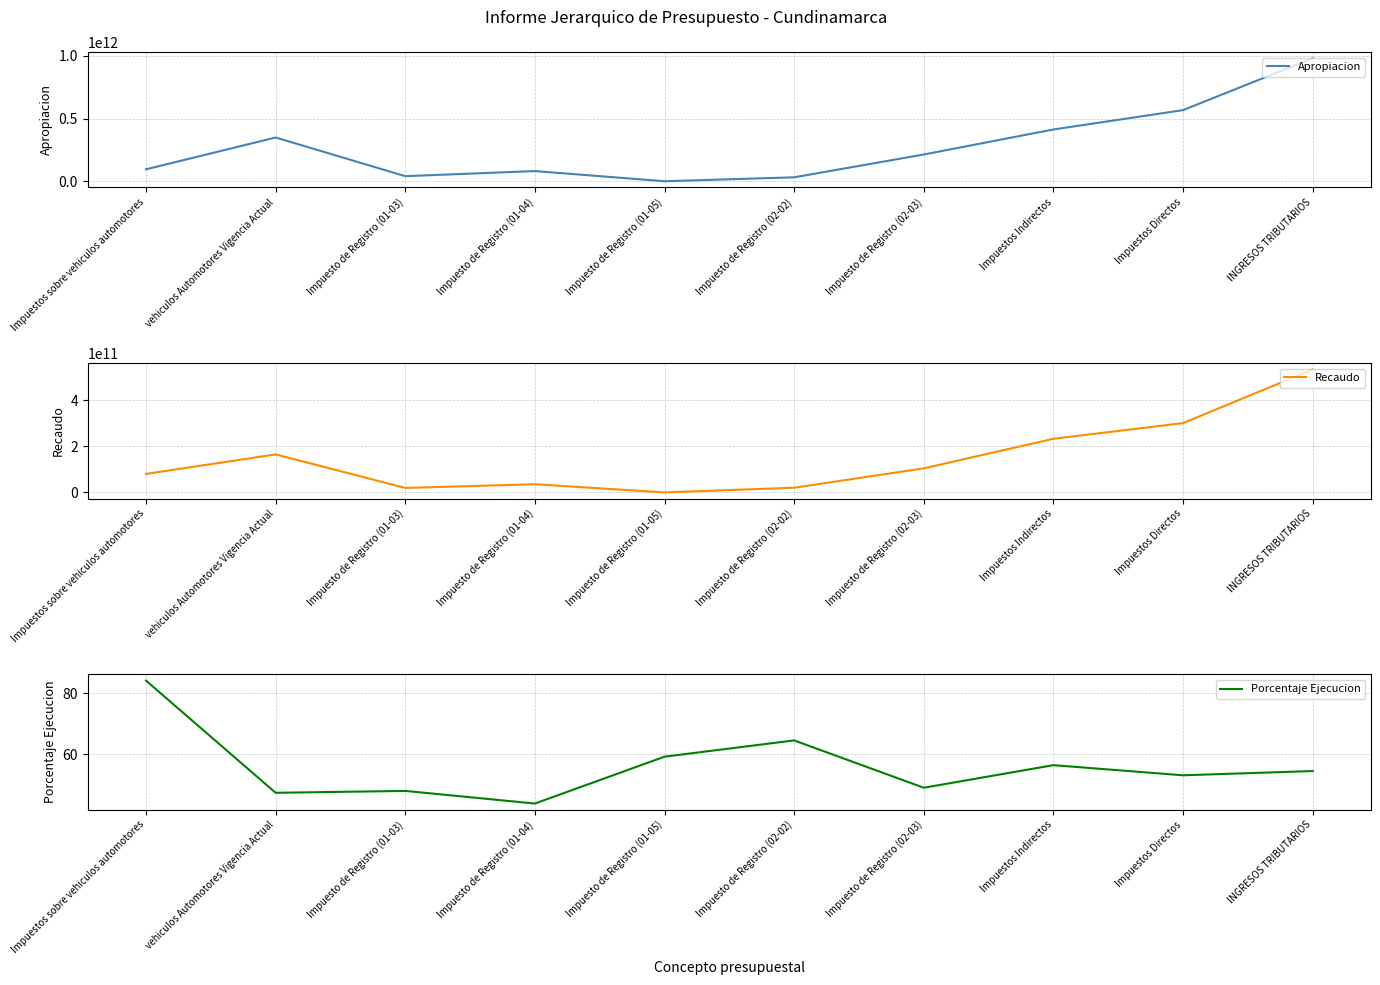

How many distinct data groups are displayed?

3